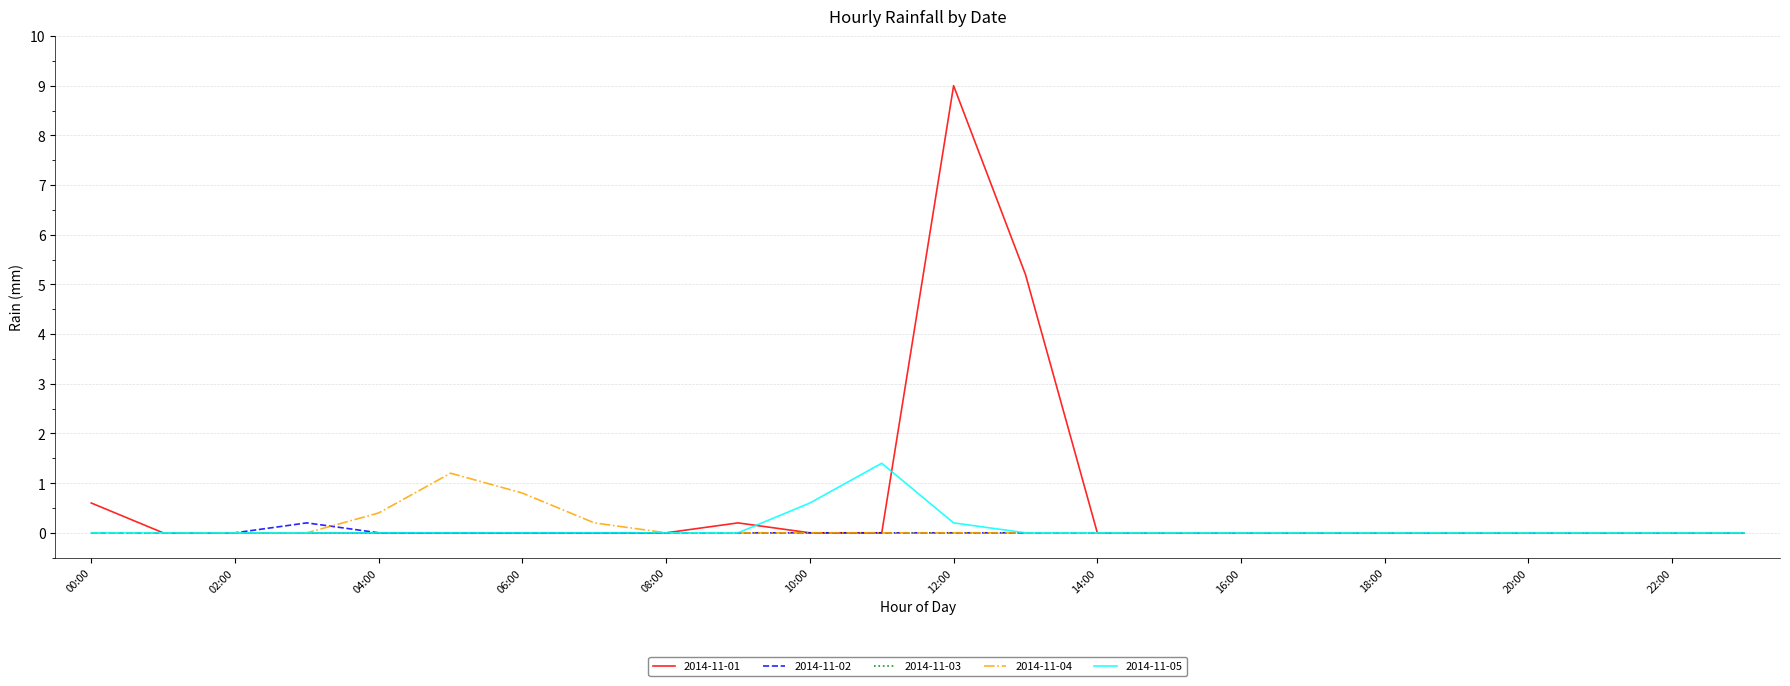

What is the maximum value shown in the chart?

9.0